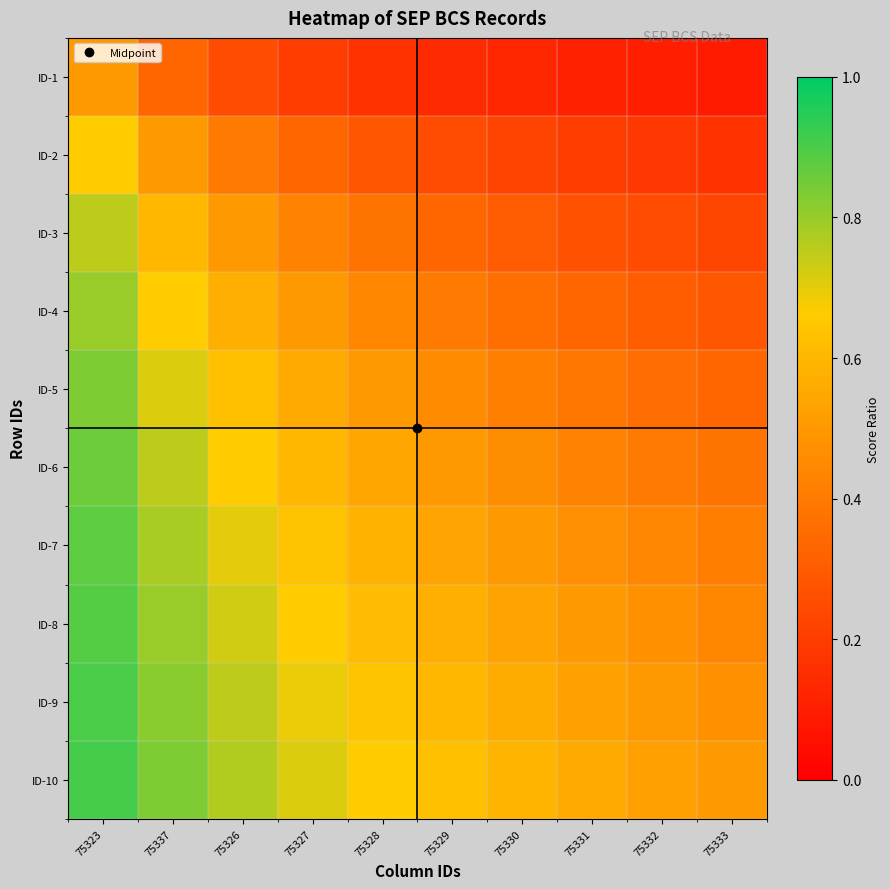

At how many categories does at least one series exceed 0?

10